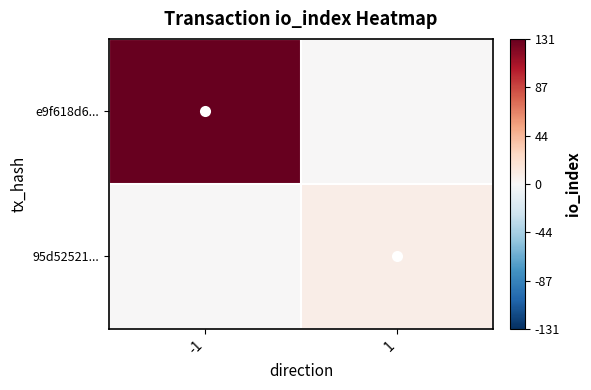

At which category is the sum across all series the highest?

-1